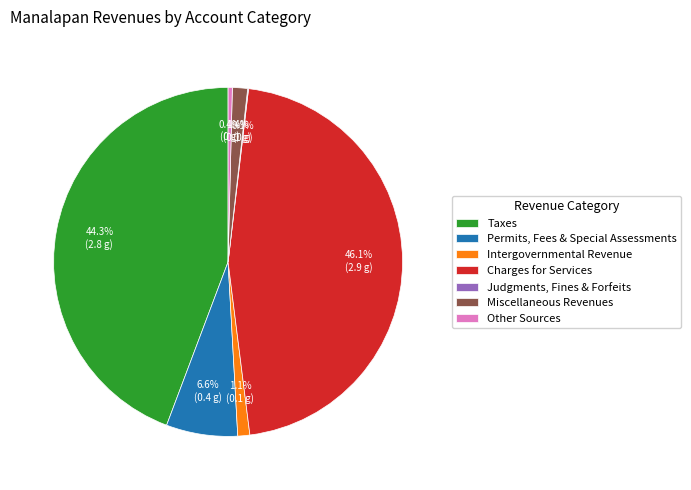

To the nearest percent, what is the average slice percentage?

14%